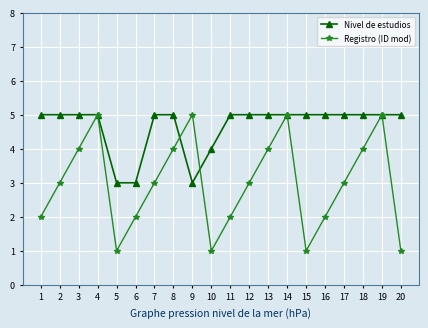

Count the Registro (ID mod) values in the range 2 to 4.

12